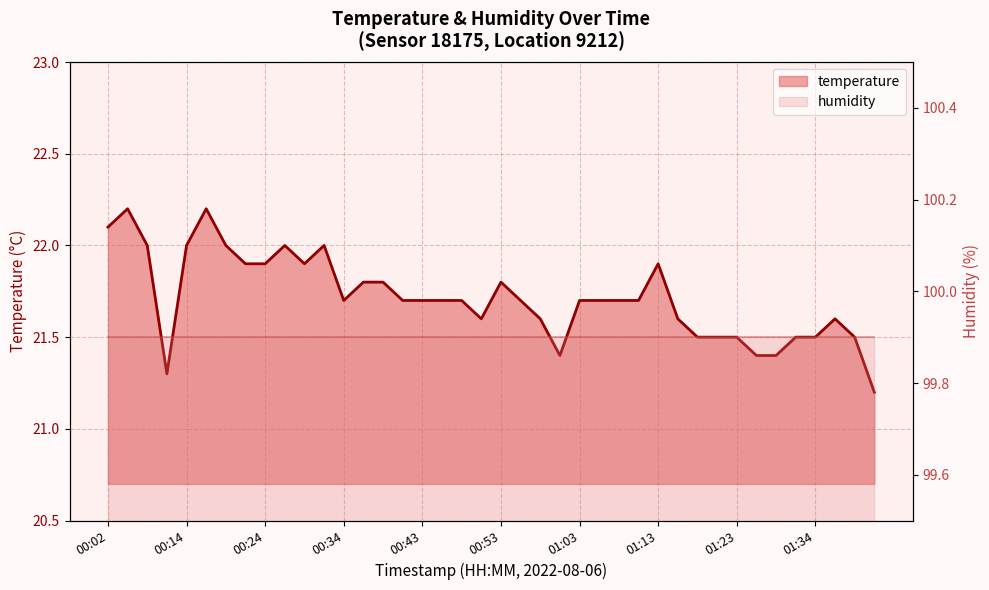

Where is the data nearest to the value 21?

01:41